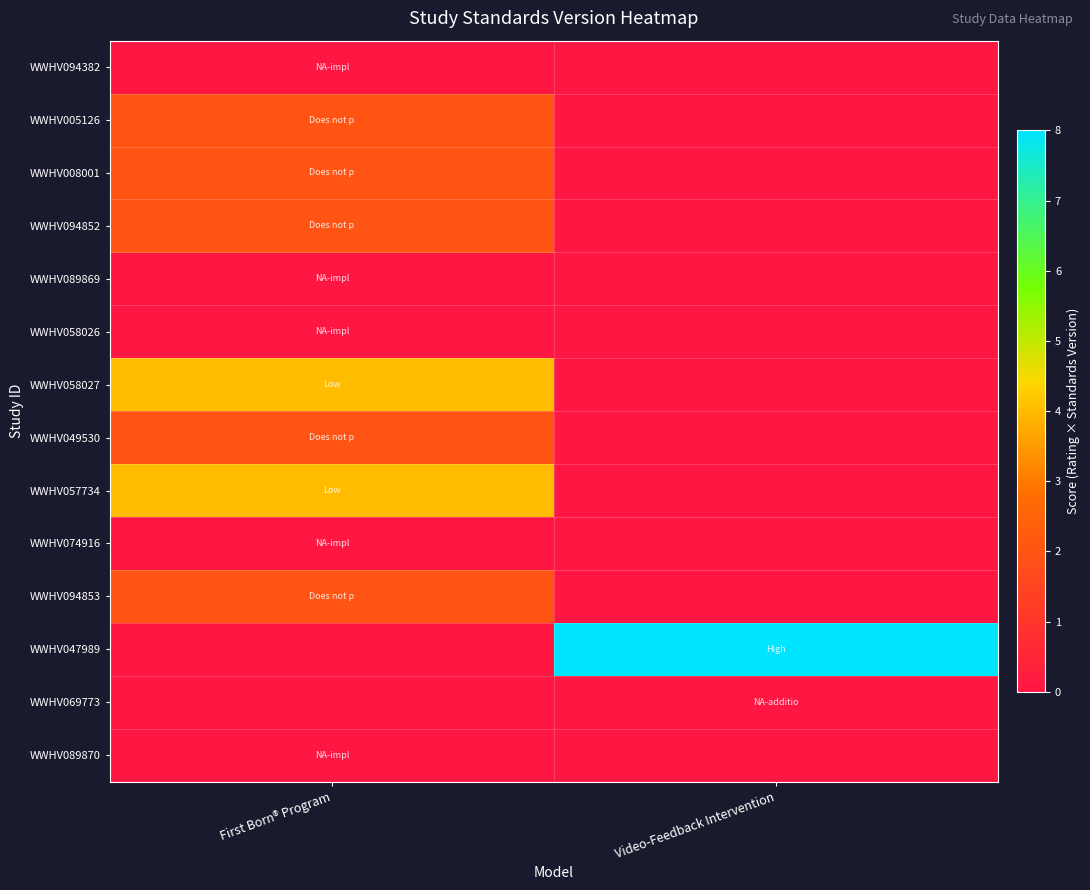

Rank the series at Video-Feedback Intervention from highest to lowest value.

WWHV047989, WWHV094382, WWHV005126, WWHV008001, WWHV094852, WWHV089869, WWHV058026, WWHV058027, WWHV049530, WWHV057734, WWHV074916, WWHV094853, WWHV069773, WWHV089870